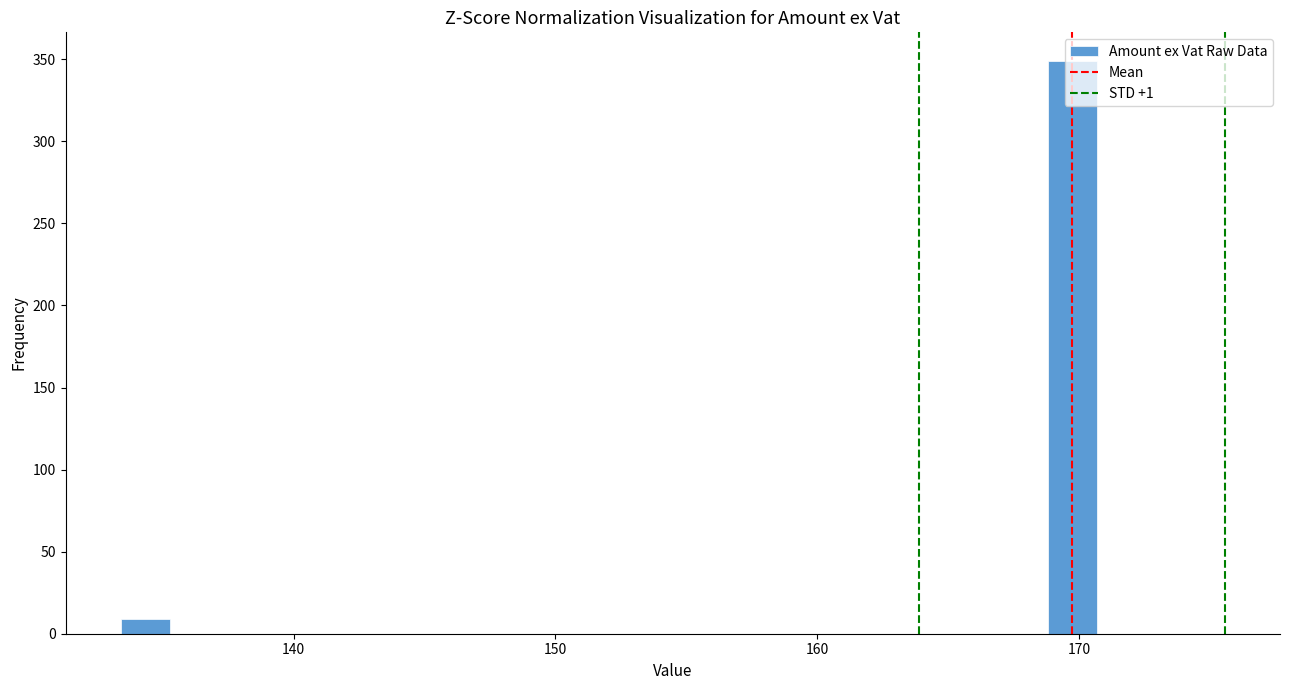

Around what value on the x-axis is the tallest bar? Give the approximate position of its centre, as read against the axis.

170